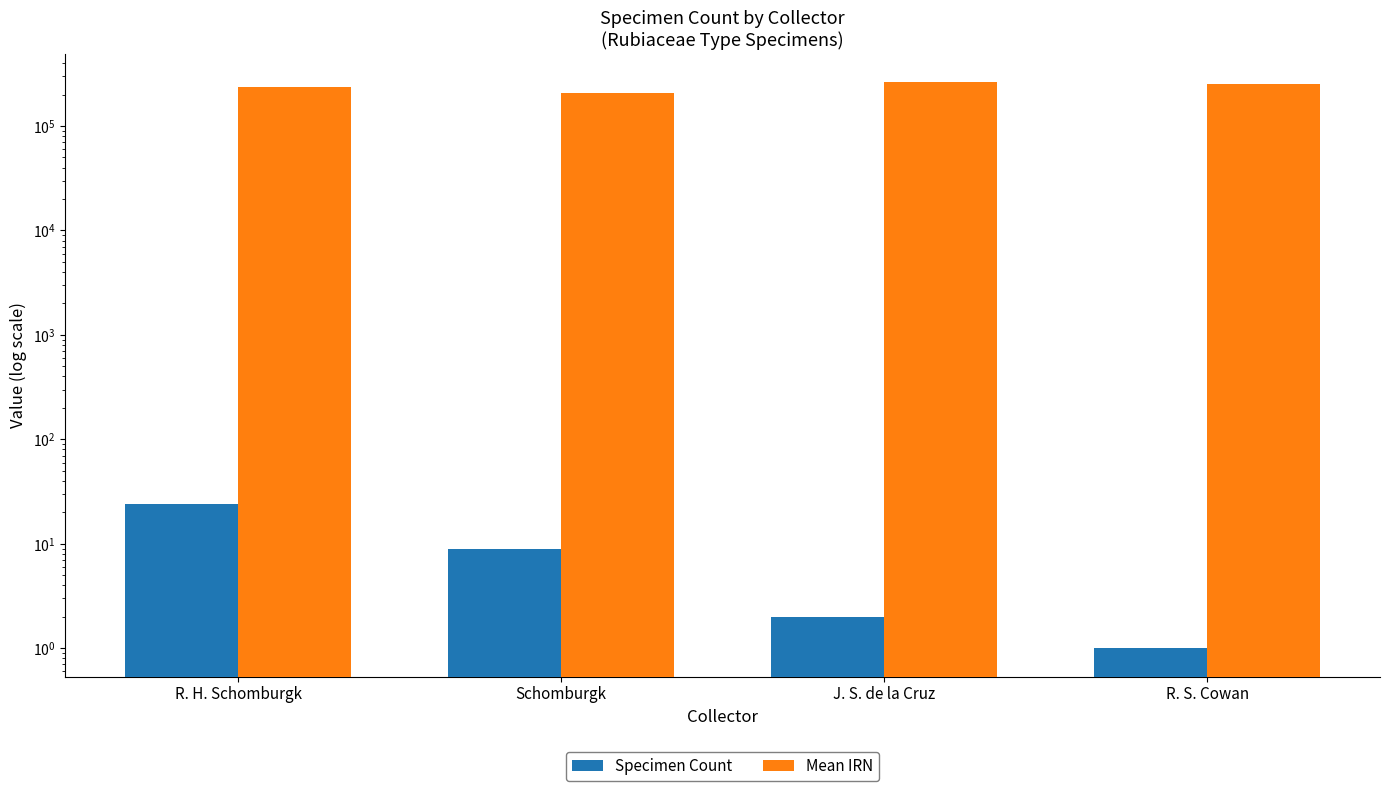

At R. H. Schomburgk, list the series in order from smallest to largest.

Specimen Count, Mean IRN